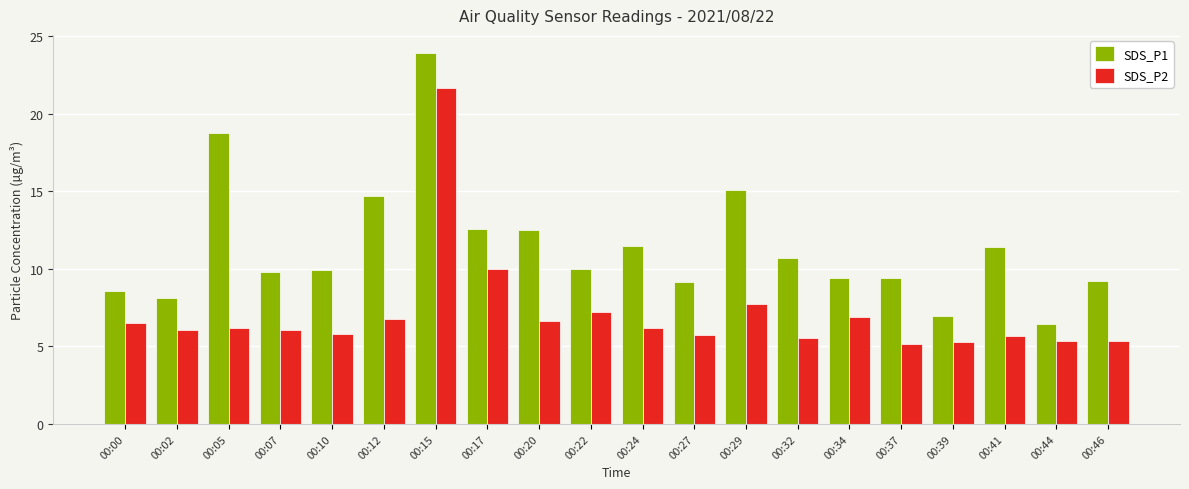

What is the greatest value displayed?

23.9